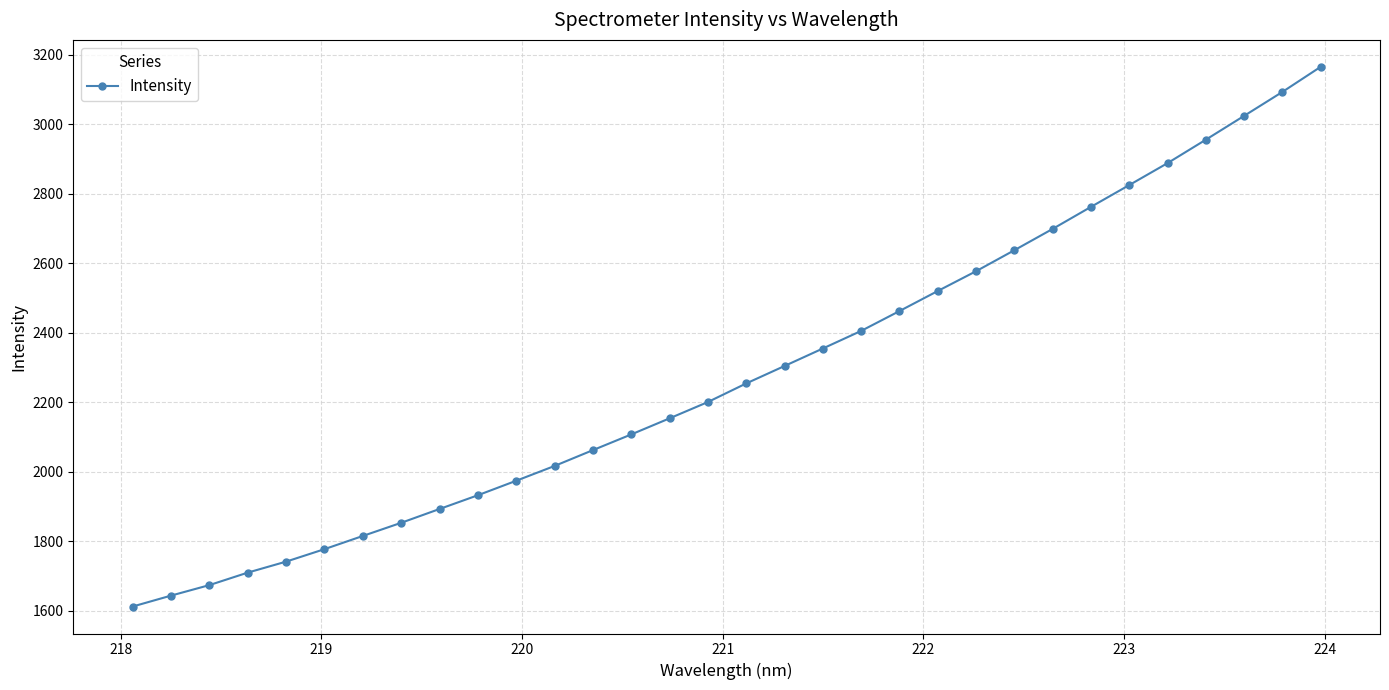

True or false: the data has more than 2 interior local peaks.

False